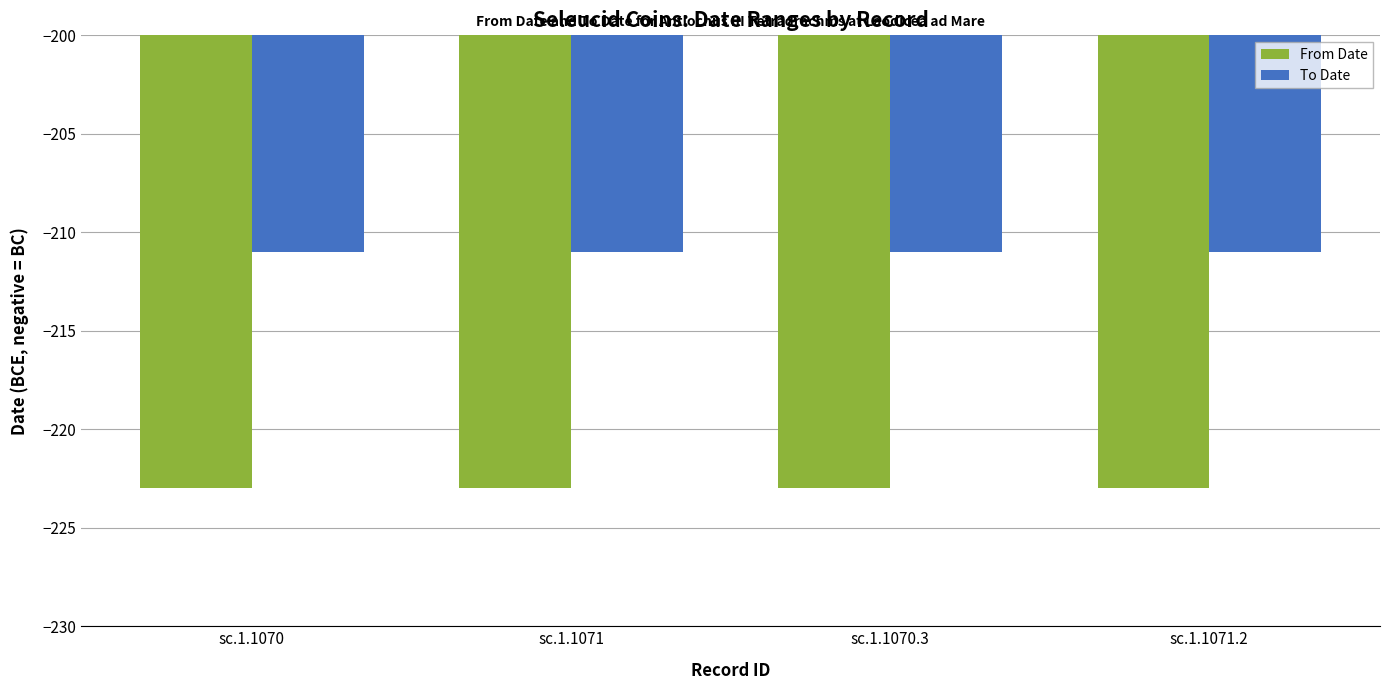

How many bars are there in each group?

2